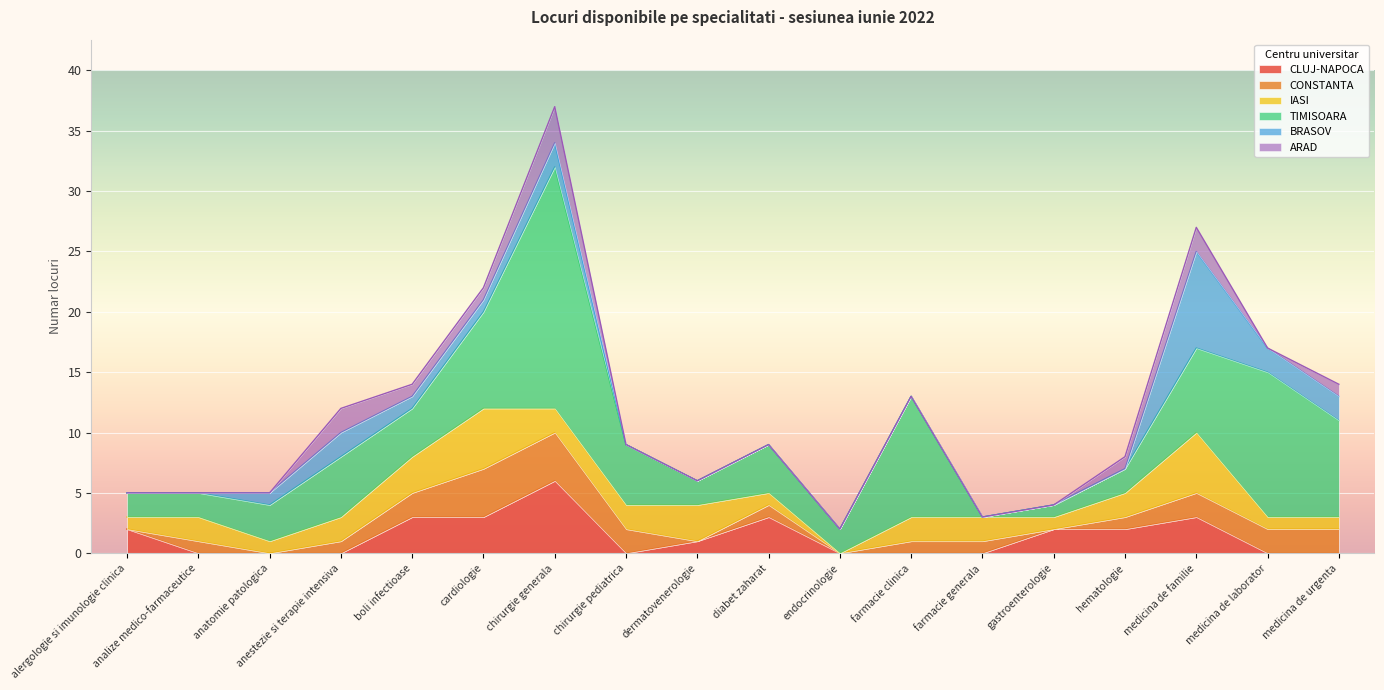

True or false: BRASOV and CLUJ-NAPOCA intersect in this chart.

True